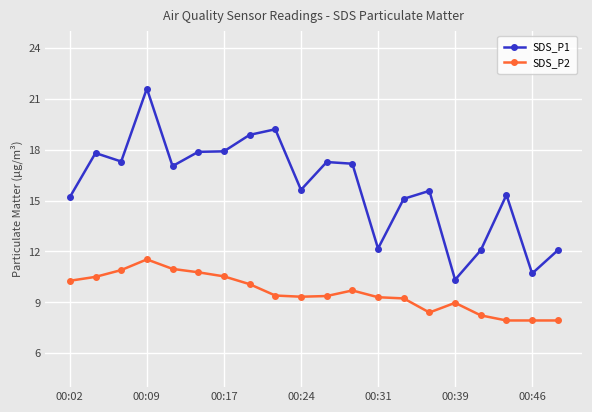

What is the value of the SDS_P2 point at the 18th from the left?

7.9